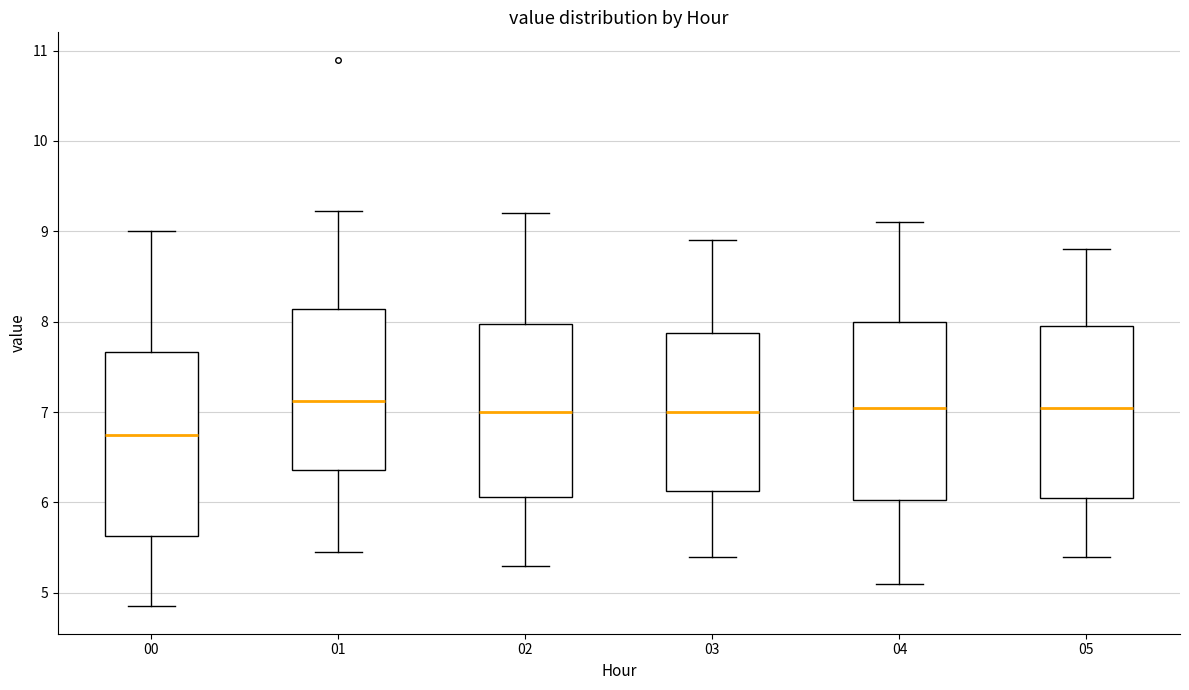

Reading left to right, read every box against the y-axis: the position of its median line, the range the box covers, and the ends of its whiskers. The values are not printed on the chart, so give them approximately, as read against the axis.

00: median 6.8, box 5.6 to 7.7, whiskers 4.9 to 9.0
01: median 7.1, box 6.4 to 8.1, whiskers 5.5 to 9.2
02: median 7.0, box 6.1 to 8.0, whiskers 5.3 to 9.2
03: median 7.0, box 6.1 to 7.9, whiskers 5.4 to 8.9
04: median 7.1, box 6.0 to 8.0, whiskers 5.1 to 9.1
05: median 7.1, box 6.1 to 8.0, whiskers 5.4 to 8.8